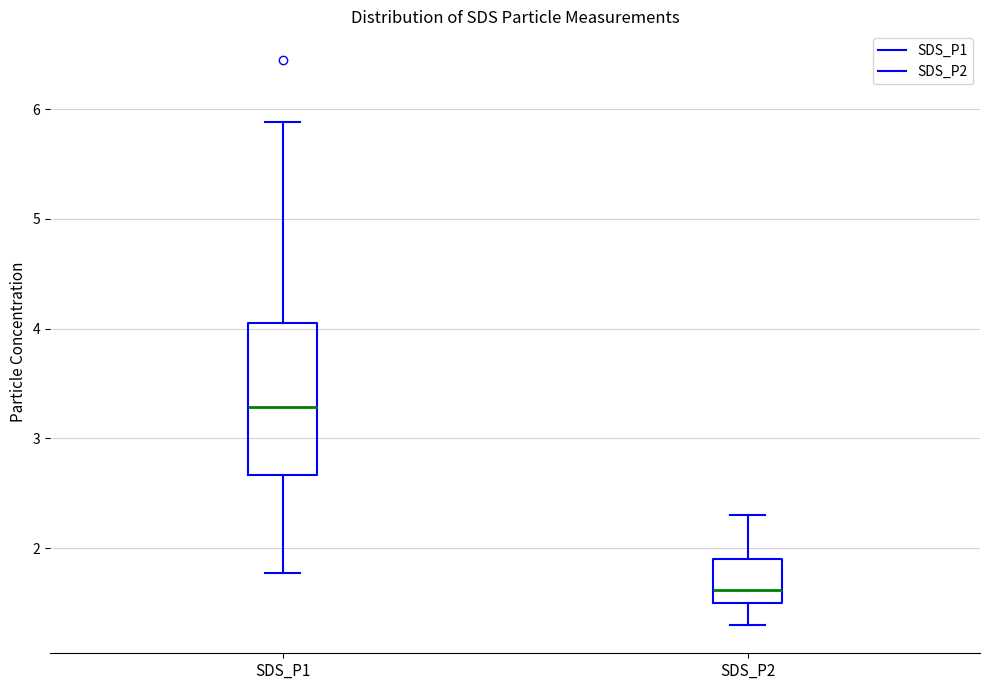

Reading left to right, transcribe this box plot: for each box, give where its median line is, the range the box spans, and where its two whiskers end, as read against the y-axis. The values are not printed on the chart, so give them approximately, as read against the axis.

SDS_P1: median 3.3, box 2.7 to 4.1, whiskers 1.8 to 5.9
SDS_P2: median 1.6, box 1.5 to 1.9, whiskers 1.3 to 2.3